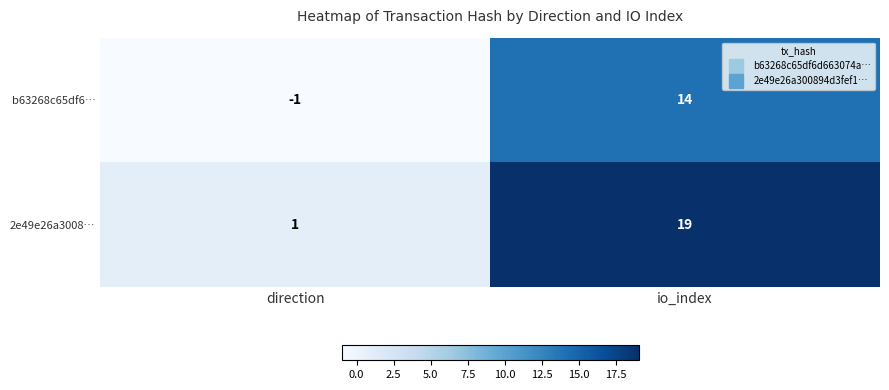

Reading left to right, transcribe all the data shown in this chart.

b63268c65df6…: direction=-1	io_index=14
2e49e26a3008…: direction=1	io_index=19